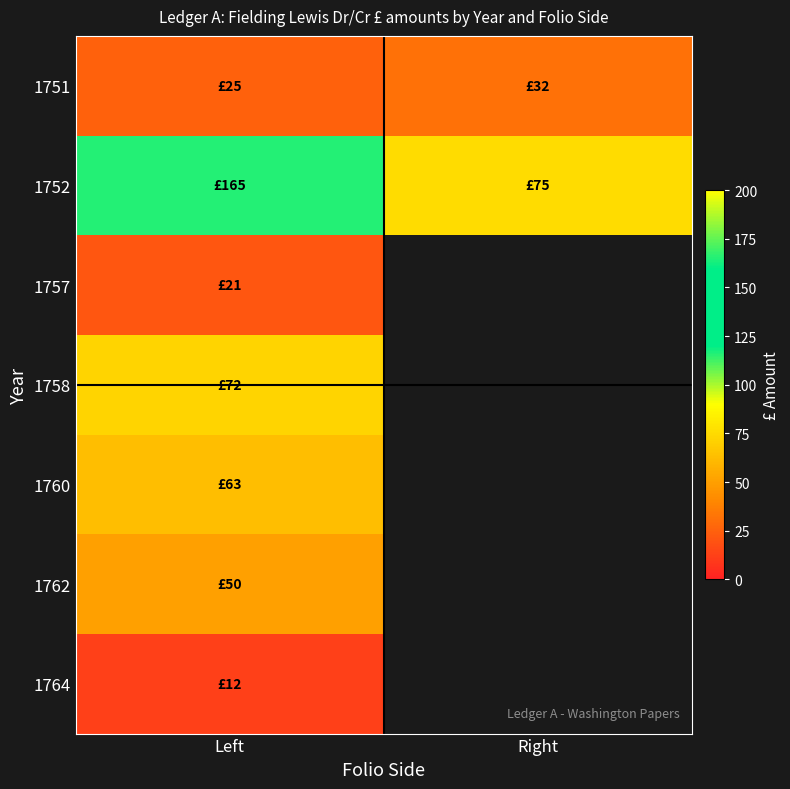

How many data points in 1752 are less than 165?

1